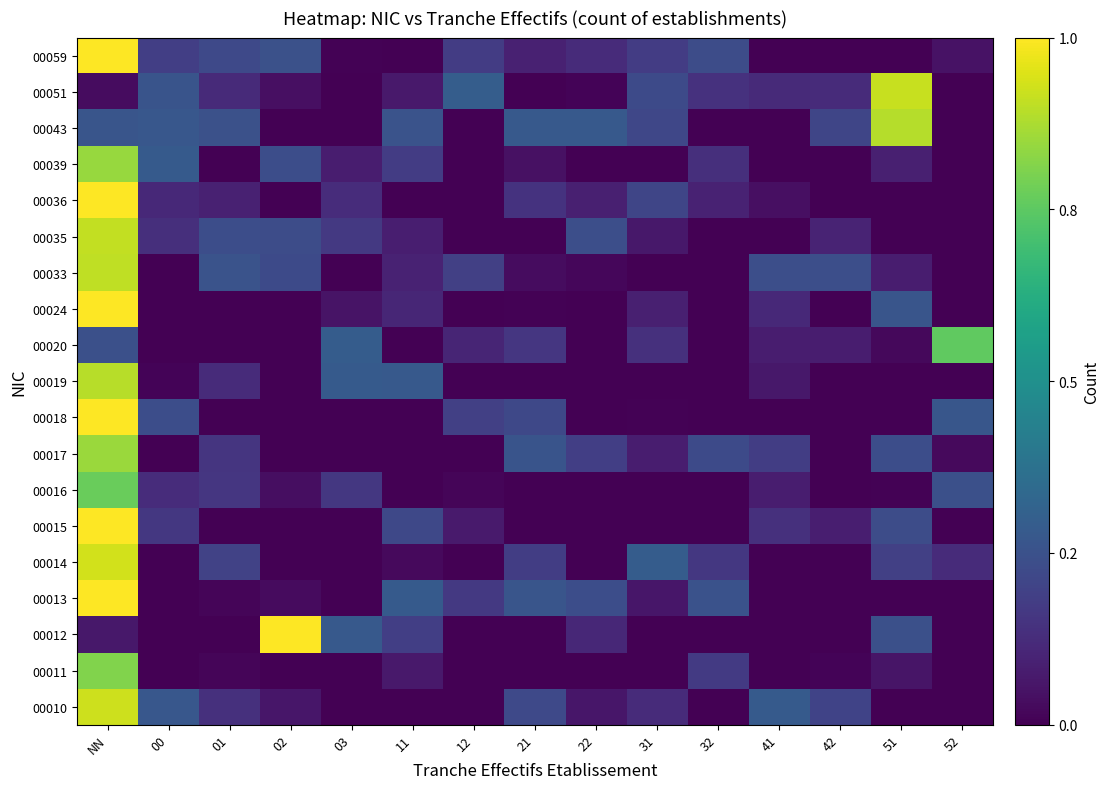

Reading left to right, what are all the values shown in this chart?

00010: NN=0.9	00=0.3	01=0.1	02=0.1	03=0.0	11=0.0	12=0.0	21=0.2	22=0.1	31=0.1	32=0.0	41=0.3	42=0.2	51=0.0	52=0.0
00011: NN=0.8	00=0.0	01=0.0	02=0.0	03=0.0	11=0.1	12=0.0	21=0.0	22=0.0	31=0.0	32=0.2	41=0.0	42=0.0	51=0.1	52=0.0
00012: NN=0.1	00=0.0	01=0.0	02=1.3	03=0.3	11=0.2	12=0.0	21=0.0	22=0.1	31=0.0	32=0.0	41=0.0	42=0.0	51=0.2	52=0.0
00013: NN=1.1	00=0.0	01=0.0	02=0.0	03=0.0	11=0.3	12=0.2	21=0.3	22=0.2	31=0.1	32=0.3	41=0.0	42=0.0	51=0.0	52=0.0
00014: NN=0.9	00=0.0	01=0.2	02=0.0	03=0.0	11=0.0	12=0.0	21=0.2	22=0.0	31=0.3	32=0.2	41=0.0	42=0.0	51=0.2	52=0.1
00015: NN=1.1	00=0.2	01=0.0	02=0.0	03=0.0	11=0.2	12=0.1	21=0.0	22=0.0	31=0.0	32=0.0	41=0.1	42=0.1	51=0.2	52=0.0
00016: NN=0.8	00=0.1	01=0.2	02=0.0	03=0.2	11=0.0	12=0.0	21=0.0	22=0.0	31=0.0	32=0.0	41=0.1	42=0.0	51=0.0	52=0.2
00017: NN=0.8	00=0.0	01=0.2	02=0.0	03=0.0	11=0.0	12=0.0	21=0.3	22=0.2	31=0.1	32=0.2	41=0.2	42=0.0	51=0.2	52=0.0
00018: NN=1.2	00=0.2	01=0.0	02=0.0	03=0.0	11=0.0	12=0.2	21=0.2	22=0.0	31=0.0	32=0.0	41=0.0	42=0.0	51=0.0	52=0.3
00019: NN=0.9	00=0.0	01=0.1	02=0.0	03=0.3	11=0.3	12=0.0	21=0.0	22=0.0	31=0.0	32=0.0	41=0.1	42=0.0	51=0.0	52=0.0
00020: NN=0.2	00=0.0	01=0.0	02=0.0	03=0.3	11=0.0	12=0.1	21=0.2	22=0.0	31=0.1	32=0.0	41=0.1	42=0.1	51=0.0	52=0.8
00024: NN=1.2	00=0.0	01=0.0	02=0.0	03=0.1	11=0.1	12=0.0	21=0.0	22=0.0	31=0.1	32=0.0	41=0.1	42=0.0	51=0.3	52=0.0
00033: NN=0.9	00=0.0	01=0.3	02=0.2	03=0.0	11=0.1	12=0.2	21=0.0	22=0.0	31=0.0	32=0.0	41=0.2	42=0.2	51=0.1	52=0.0
00035: NN=0.9	00=0.1	01=0.2	02=0.2	03=0.2	11=0.1	12=0.0	21=0.0	22=0.2	31=0.1	32=0.0	41=0.0	42=0.1	51=0.0	52=0.0
00036: NN=1.0	00=0.1	01=0.1	02=0.0	03=0.1	11=0.0	12=0.0	21=0.1	22=0.1	31=0.2	32=0.1	41=0.0	42=0.0	51=0.0	52=0.0
00039: NN=0.8	00=0.3	01=0.0	02=0.2	03=0.1	11=0.2	12=0.0	21=0.0	22=0.0	31=0.0	32=0.1	41=0.0	42=0.0	51=0.1	52=0.0
00043: NN=0.3	00=0.3	01=0.2	02=0.0	03=0.0	11=0.3	12=0.0	21=0.3	22=0.3	31=0.2	32=0.0	41=0.0	42=0.2	51=0.9	52=0.0
00051: NN=0.0	00=0.3	01=0.1	02=0.0	03=0.0	11=0.1	12=0.3	21=0.0	22=0.0	31=0.2	32=0.1	41=0.1	42=0.1	51=0.9	52=0.0
00059: NN=1.2	00=0.2	01=0.2	02=0.2	03=0.0	11=0.0	12=0.2	21=0.1	22=0.1	31=0.2	32=0.2	41=0.0	42=0.0	51=0.0	52=0.0